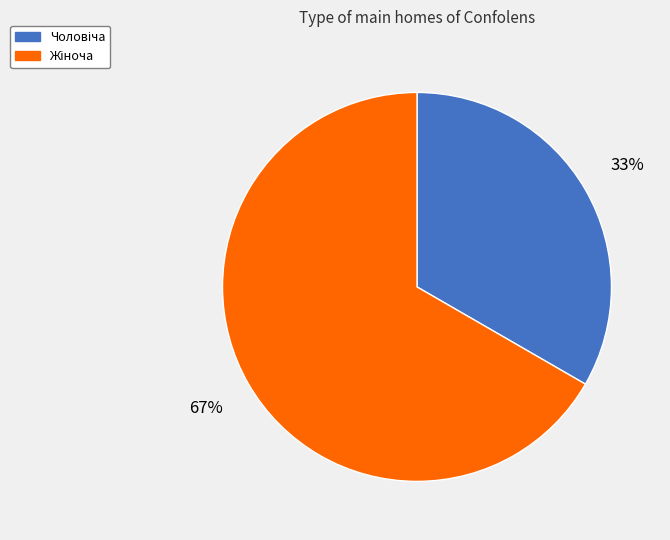

Does any single category account for the majority?

Yes